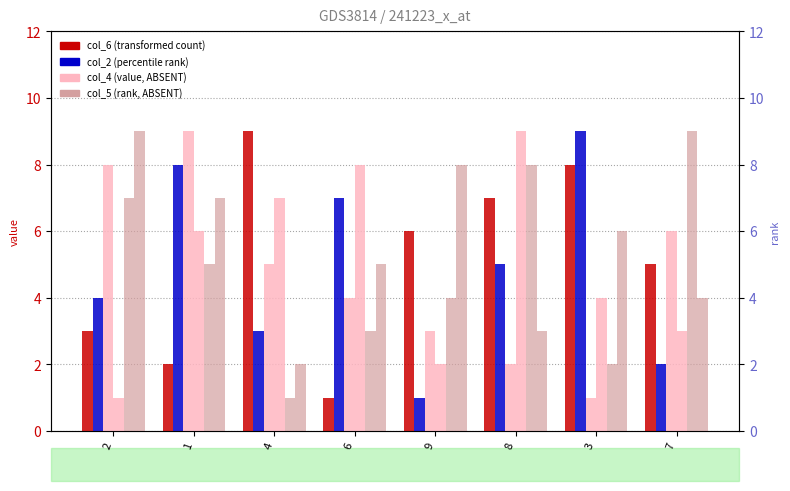

What is the difference between the highest and lowest values at 3?

8